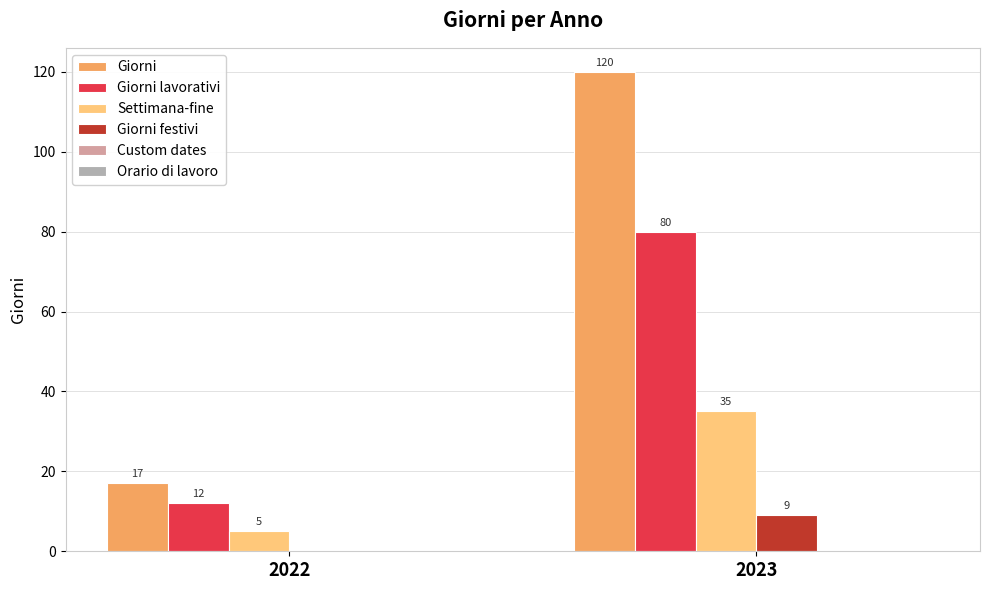

Where is Giorni festivi nearest to the value 4?

2022